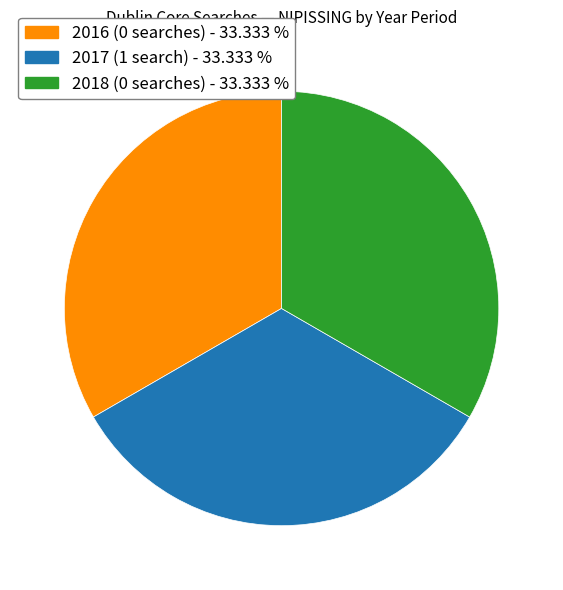

Is there any slice that represents more than half of the pie?

No